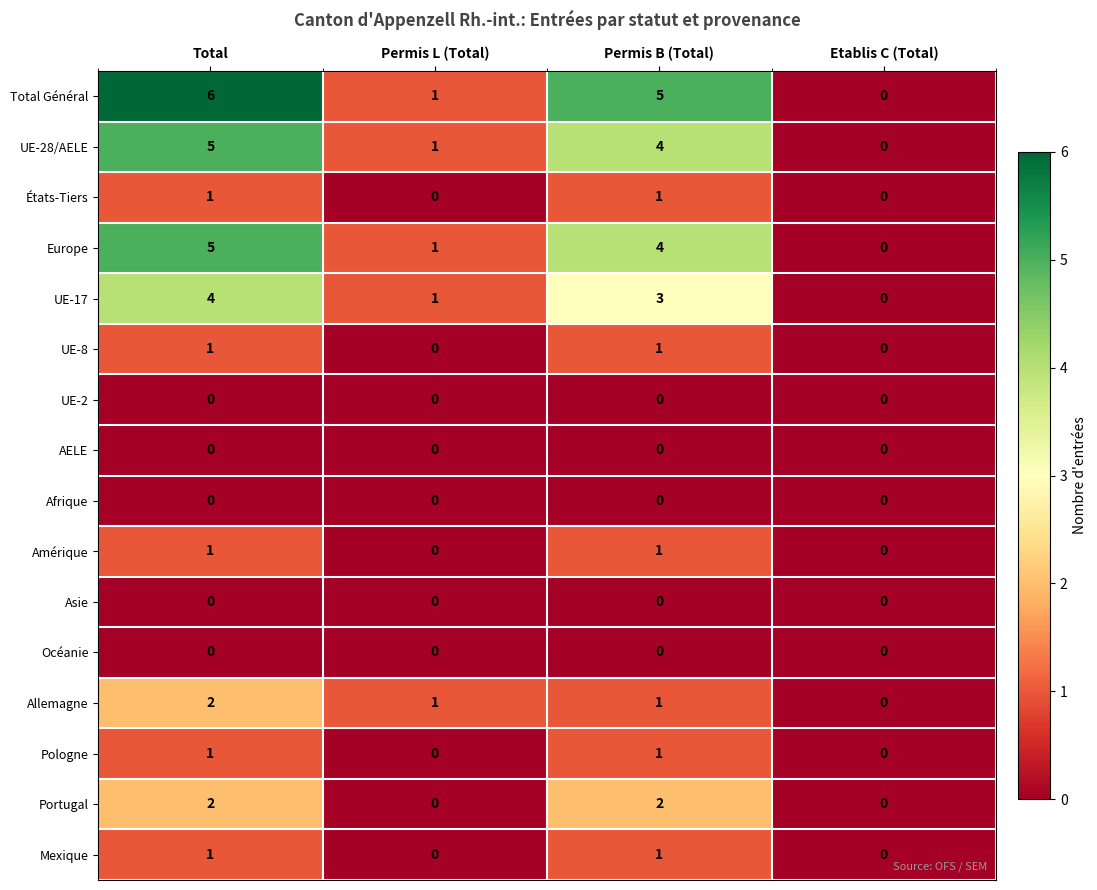

List the labels in order of Total Général value, smallest first.

Etablis C (Total), Permis L (Total), Permis B (Total), Total